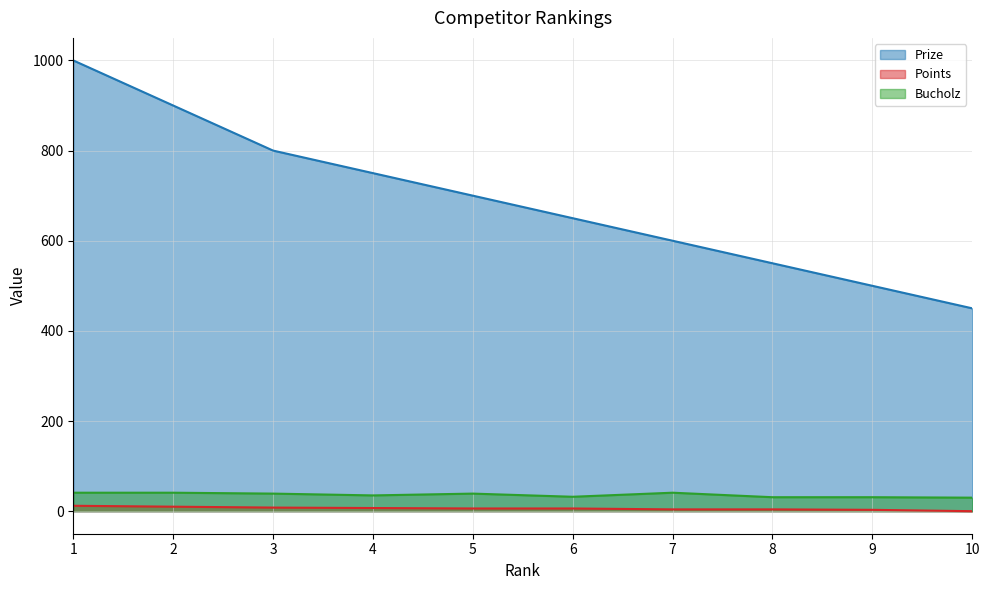

What is the spread (max minus min) of values at 9?

497